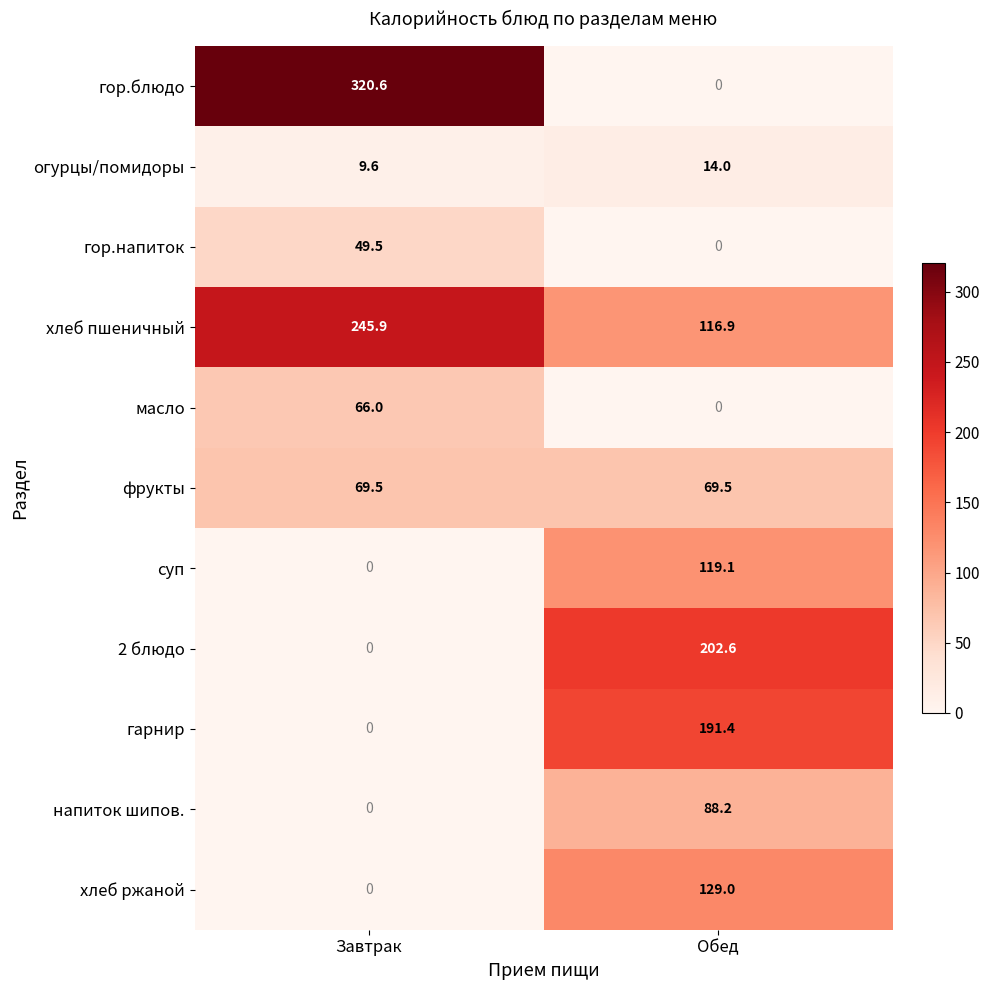

What is the difference between the highest and lowest values at Завтрак?

320.6